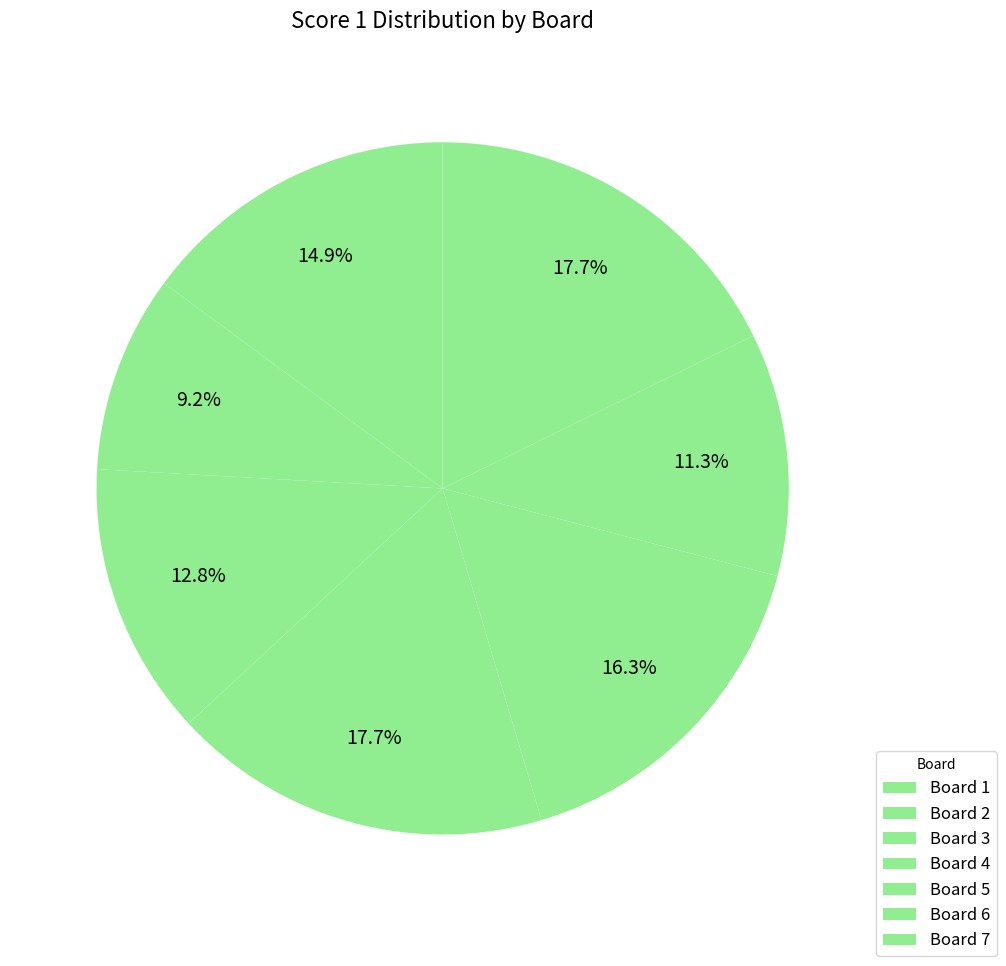

How many segments does this pie chart have?

7